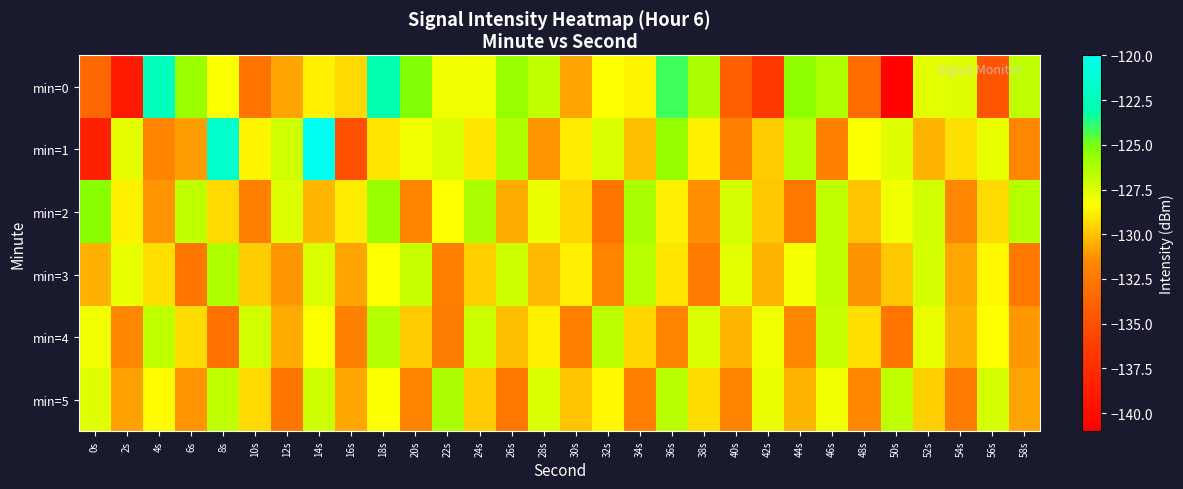

Reading right to left, list all the values displayed in this chart.

min=0: 58s=-126.7	56s=-134.7	54s=-127.6	52s=-127.6	50s=-140.7	48s=-133.1	46s=-126.3	44s=-125.5	42s=-136.6	40s=-133.9	38s=-126.2	36s=-124.1	34s=-128.7	32s=-128.4	30s=-130.8	28s=-126.8	26s=-125.7	24s=-128.1	22s=-128.0	20s=-125.2	18s=-123.0	16s=-129.4	14s=-128.8	12s=-130.8	10s=-132.8	8s=-128.3	6s=-125.8	4s=-122.3	2s=-139.0	0s=-133.5
min=1: 58s=-131.5	56s=-127.8	54s=-129.2	52s=-130.4	50s=-127.6	48s=-128.3	46s=-131.9	44s=-126.5	42s=-129.8	40s=-132.1	38s=-128.7	36s=-125.6	34s=-130.1	32s=-127.4	30s=-128.9	28s=-131.2	26s=-126.3	24s=-129.1	22s=-127.5	20s=-128.0	18s=-129.0	16s=-135.1	14s=-120.1	12s=-127.2	10s=-128.7	8s=-121.7	6s=-130.9	4s=-131.7	2s=-127.7	0s=-138.5
min=2: 58s=-126.4	56s=-129.3	54s=-131.6	52s=-127.2	50s=-128.1	48s=-130.0	46s=-126.7	44s=-132.5	42s=-129.9	40s=-127.3	38s=-131.4	36s=-128.8	34s=-126.1	32s=-132.7	30s=-129.5	28s=-127.9	26s=-130.6	24s=-126.2	22s=-128.4	20s=-131.8	18s=-125.7	16s=-128.9	14s=-130.3	12s=-127.6	10s=-132.1	8s=-129.4	6s=-126.8	4s=-131.2	2s=-128.7	0s=-125.3
min=3: 58s=-132.4	56s=-128.6	54s=-130.7	52s=-127.3	50s=-129.9	48s=-131.3	46s=-126.8	44s=-128.2	42s=-130.4	40s=-127.7	38s=-132.3	36s=-129.1	34s=-126.5	32s=-131.7	30s=-128.8	28s=-130.2	26s=-127.1	24s=-129.6	22s=-132.0	20s=-126.9	18s=-128.4	16s=-130.8	14s=-127.5	12s=-131.1	10s=-129.7	8s=-126.3	6s=-132.6	4s=-129.2	2s=-127.8	0s=-130.5
min=4: 58s=-131.1	56s=-128.4	54s=-130.5	52s=-127.8	50s=-132.7	48s=-129.2	46s=-126.9	44s=-131.6	42s=-128.0	40s=-130.3	38s=-127.4	36s=-131.8	34s=-129.5	32s=-126.6	30s=-132.0	28s=-128.7	26s=-130.1	24s=-127.0	22s=-132.2	20s=-129.8	18s=-126.4	16s=-131.9	14s=-128.3	12s=-130.6	10s=-127.2	8s=-132.8	6s=-129.3	4s=-126.7	2s=-131.5	0s=-128.1
min=5: 58s=-130.8	56s=-127.3	54s=-132.3	52s=-129.6	50s=-126.7	48s=-131.5	46s=-128.1	44s=-130.4	42s=-127.9	40s=-131.7	38s=-129.3	36s=-126.5	34s=-132.1	32s=-128.6	30s=-130.0	28s=-127.5	26s=-132.4	24s=-129.8	22s=-126.2	20s=-131.8	18s=-128.3	16s=-130.7	14s=-127.1	12s=-132.6	10s=-129.4	8s=-126.8	6s=-131.2	4s=-128.5	2s=-130.9	0s=-127.6